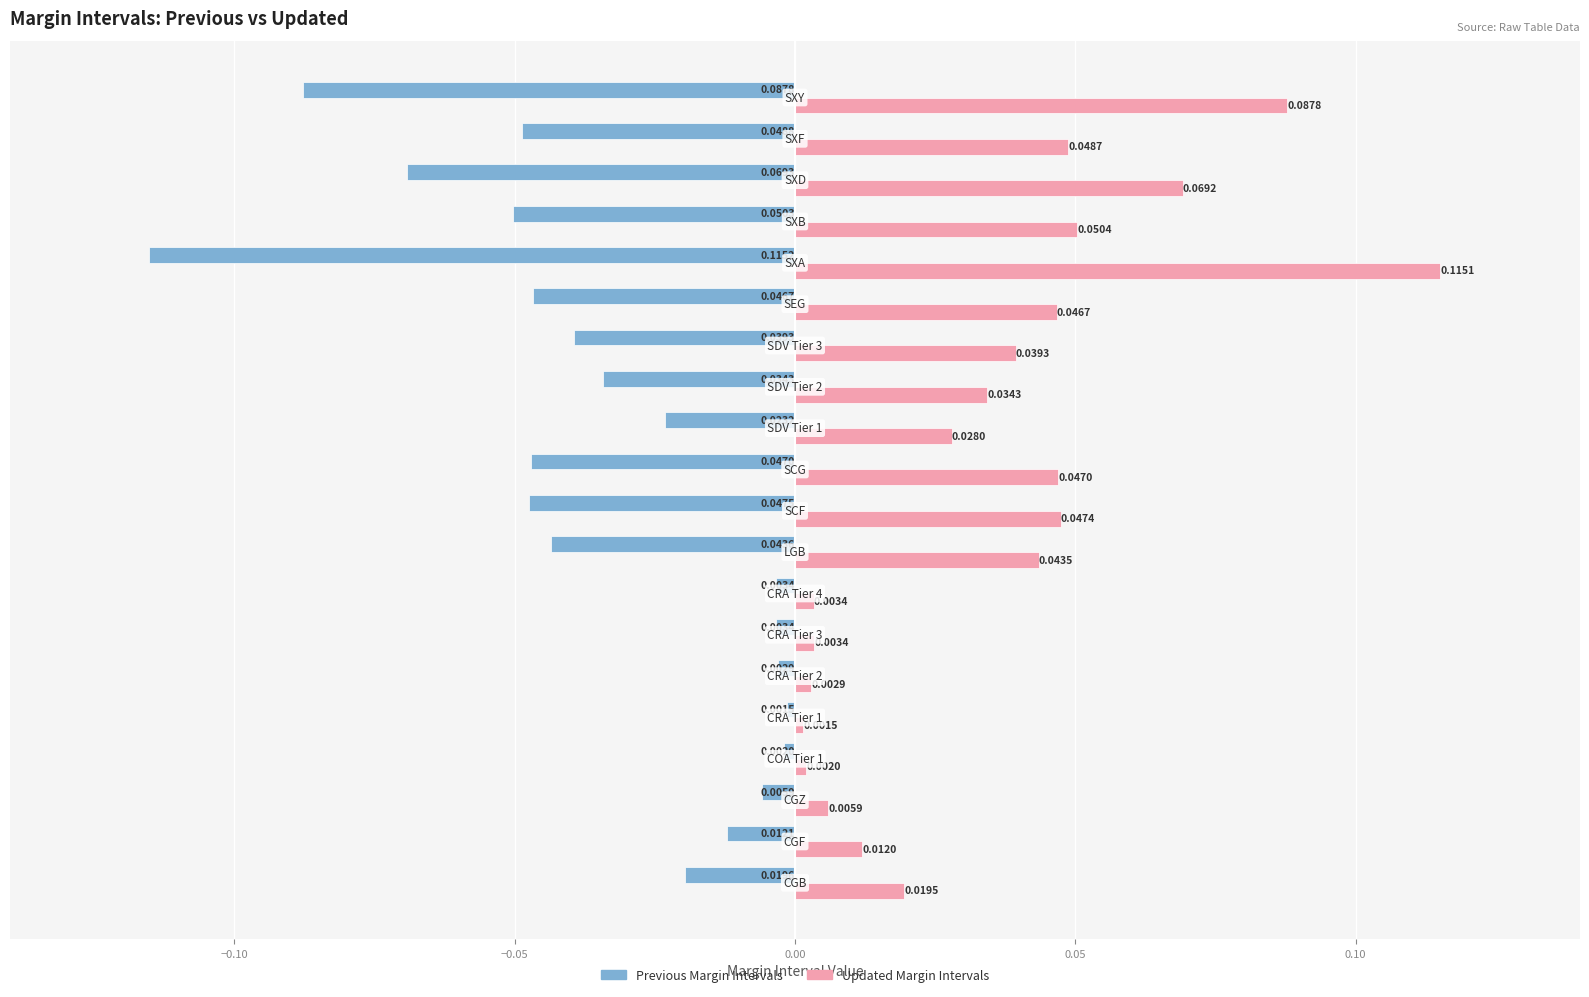

What is the sum of all Updated Margin Intervals values?

0.7